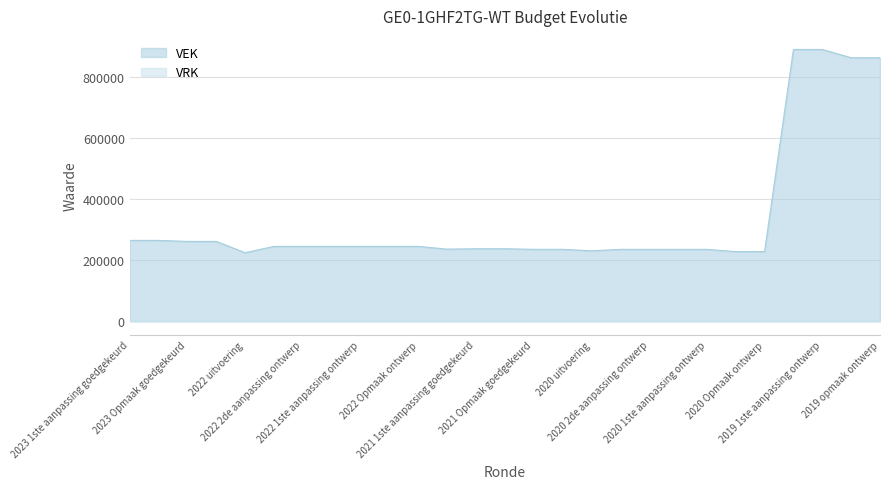

What is the average value?

335573